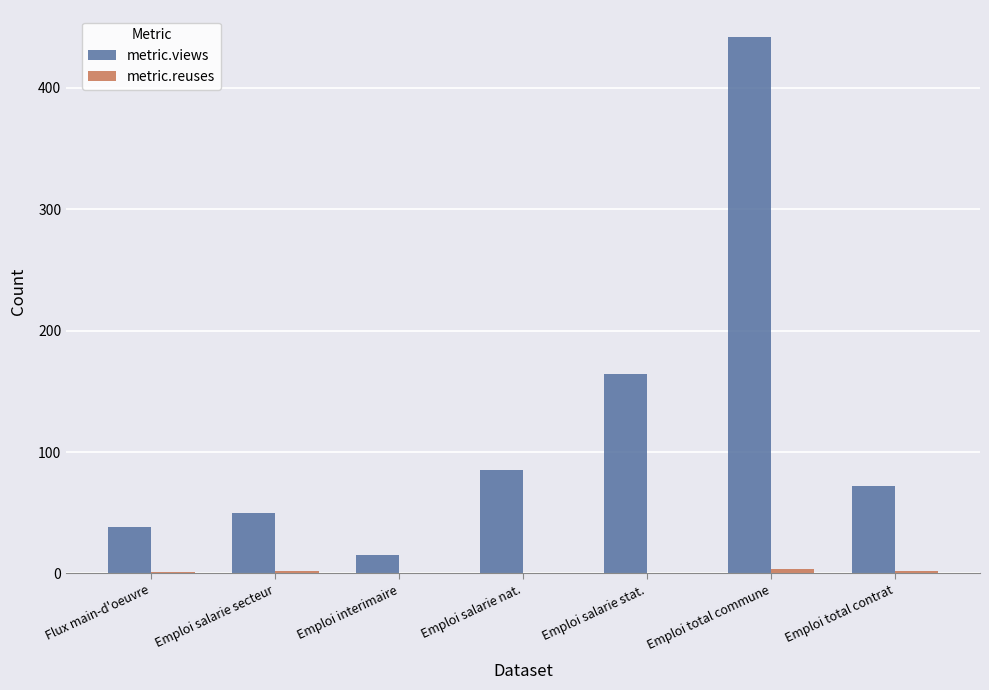

The metric.views series shows 50 at Emploi salarie secteur. True or false?

True